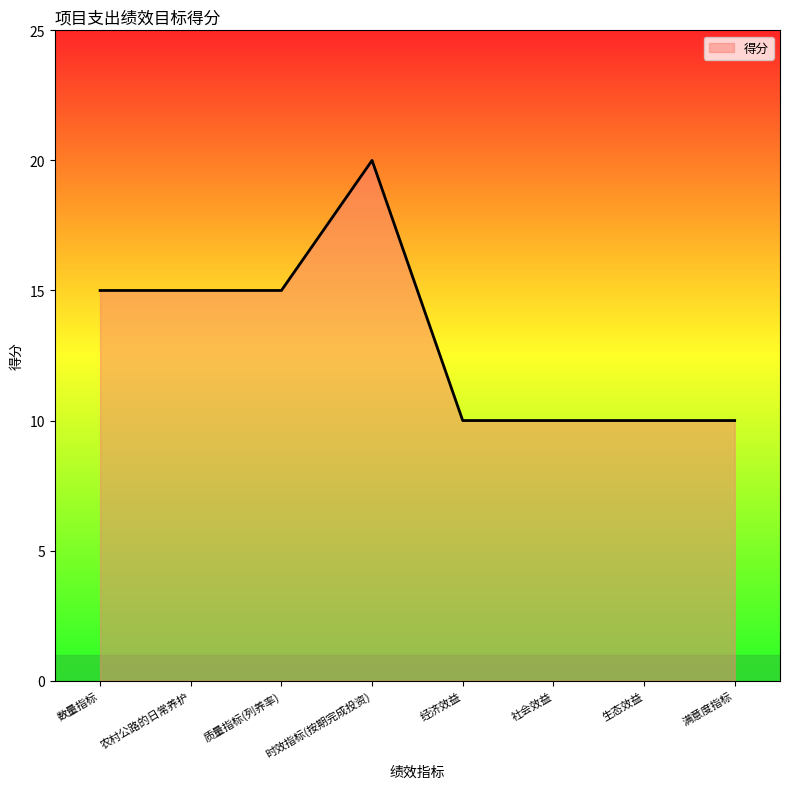

What is the difference between the maximum and minimum values?

10